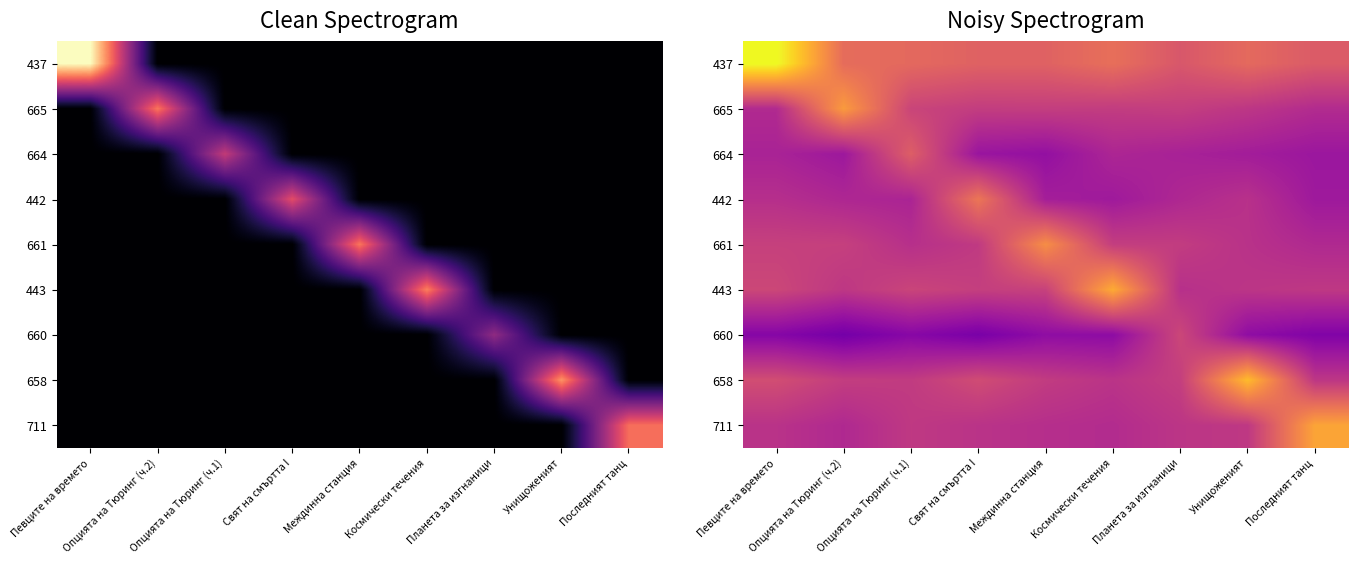

Between Унищоженият and Последният танц, which series saw the biggest shift?

658